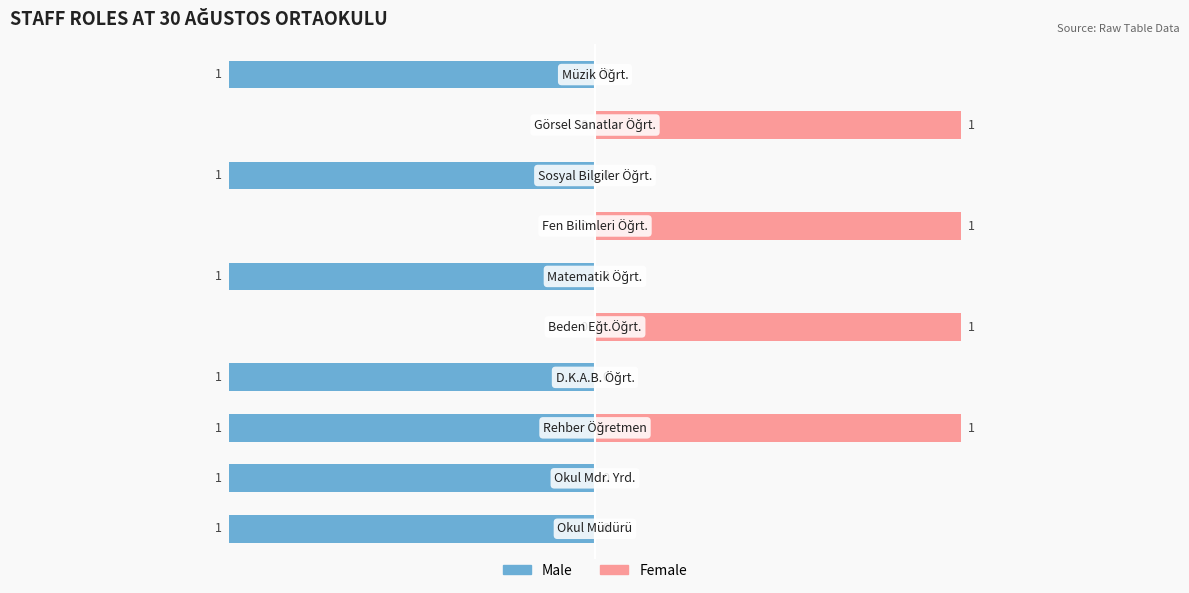

Reading left to right, what are all the values shown in this chart?

Male: 0=-1	1=-1	2=-1	3=-1	4=0	5=-1	6=0	7=-1	8=0	9=-1
Female: 0=0	1=0	2=1	3=0	4=1	5=0	6=1	7=0	8=1	9=0